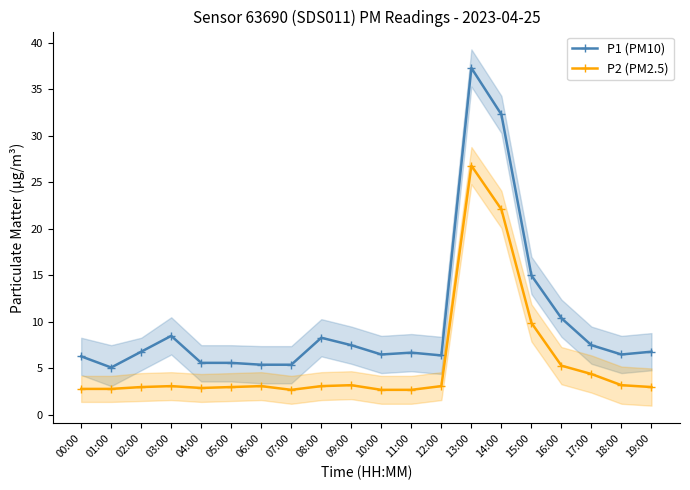

Which series has the widest spread of values?

P1 (PM10)